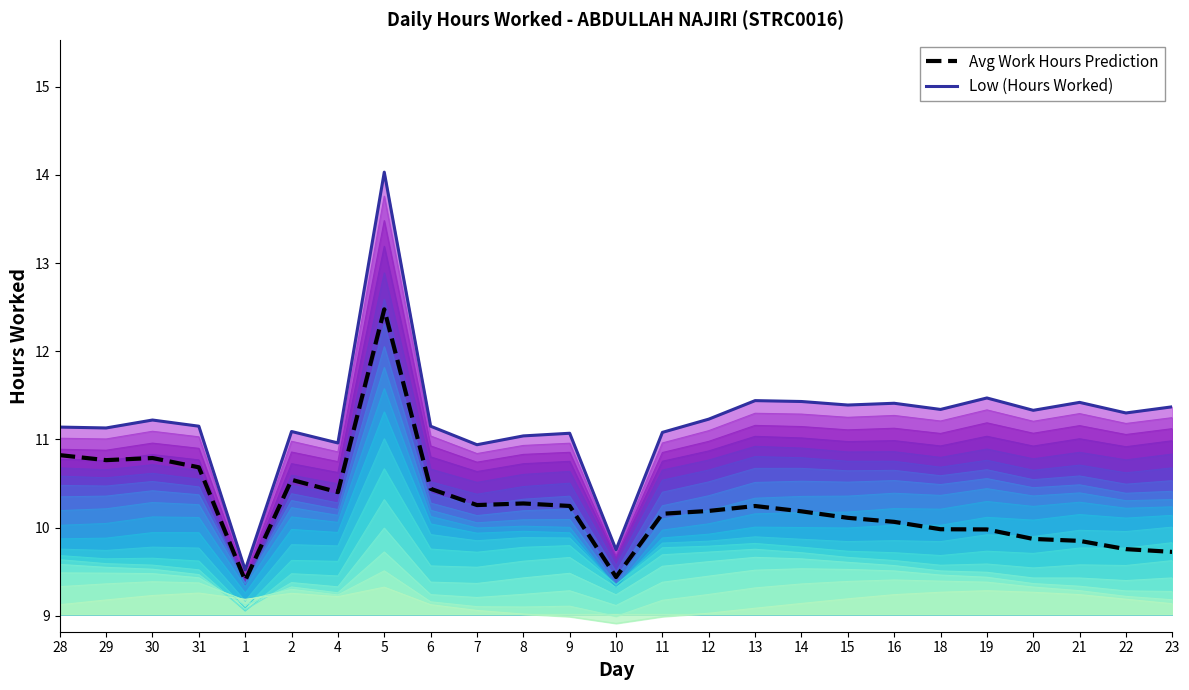

What is the value of the Avg Work Hours Prediction point at the 22nd from the left?

9.9